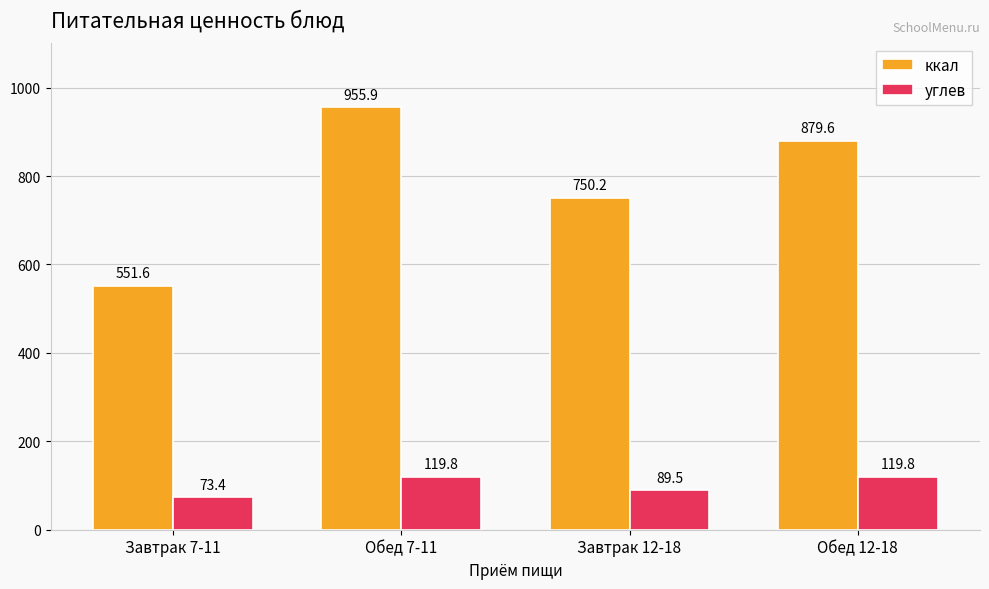

Which series has the widest spread of values?

ккал